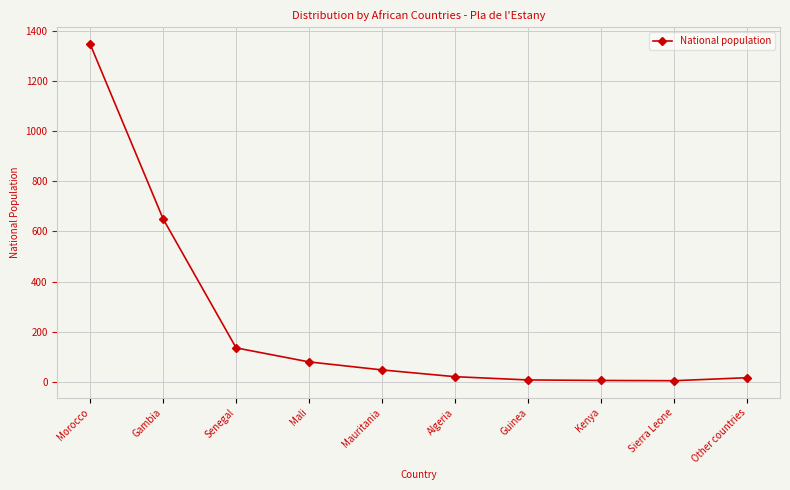

Does the chart display data point markers on the line(s)?

Yes